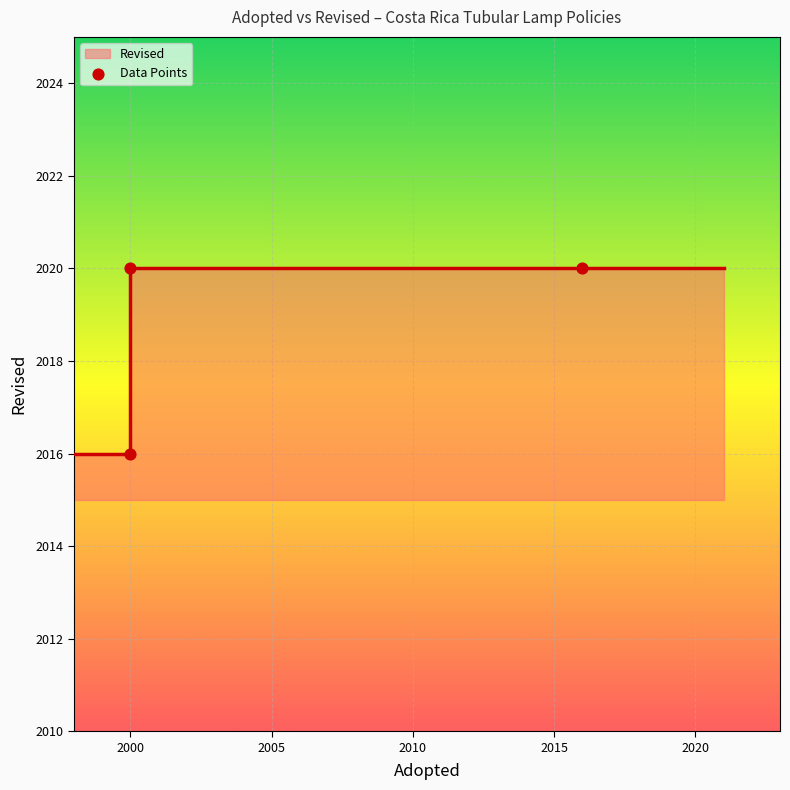

Which has a higher value, 2000 or 2016?

2016